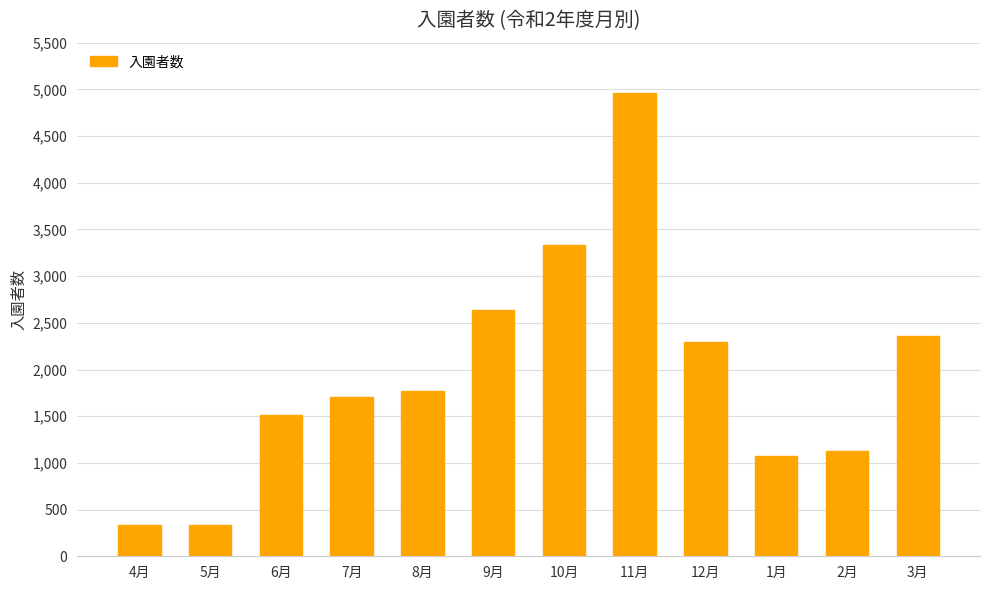

What is the difference between the maximum and minimum values?

4624